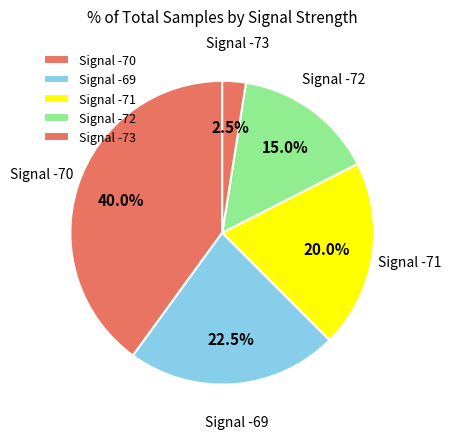

Rank the categories by value from highest to lowest.

Signal -70, Signal -69, Signal -71, Signal -72, Signal -73